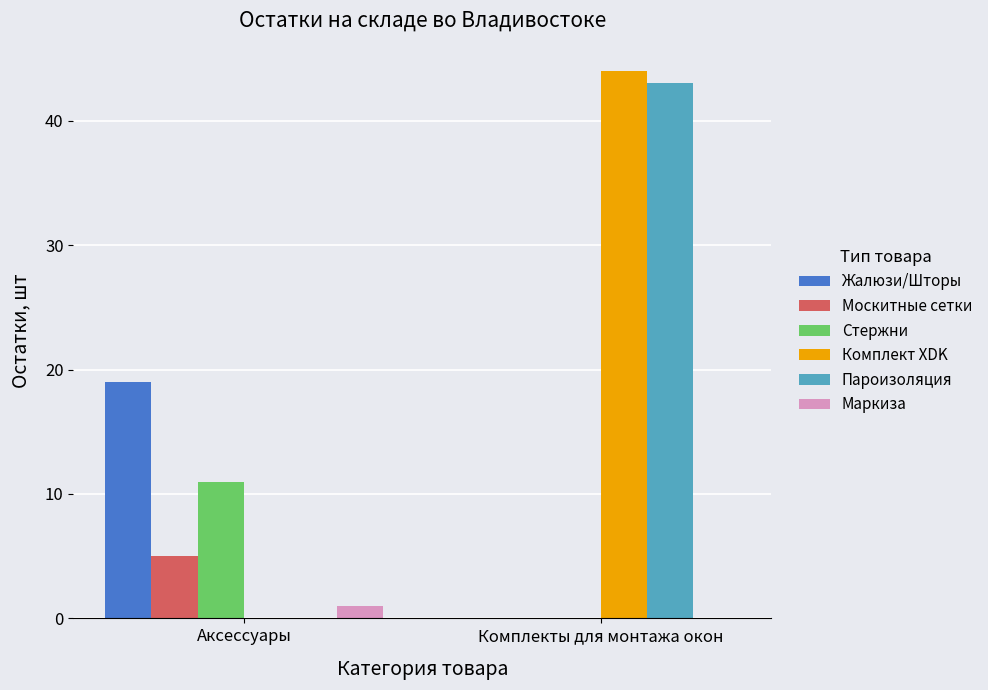

What value does the Москитные сетки series have at Аксессуары?

5